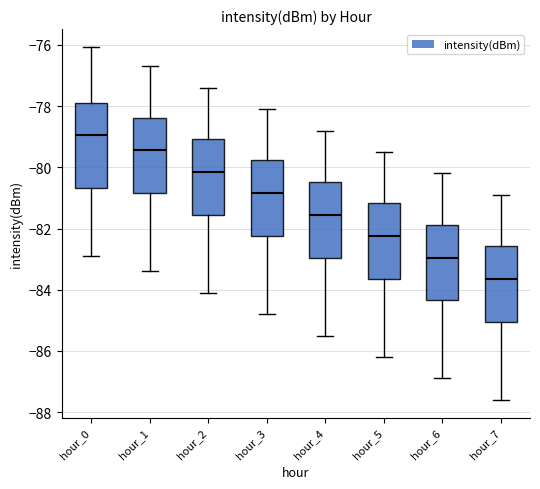

Where does the upper whisker of the box for hour_0 end on the y-axis? The values are not printed on the chart, so give them approximately, as read against the axis.

-76.0